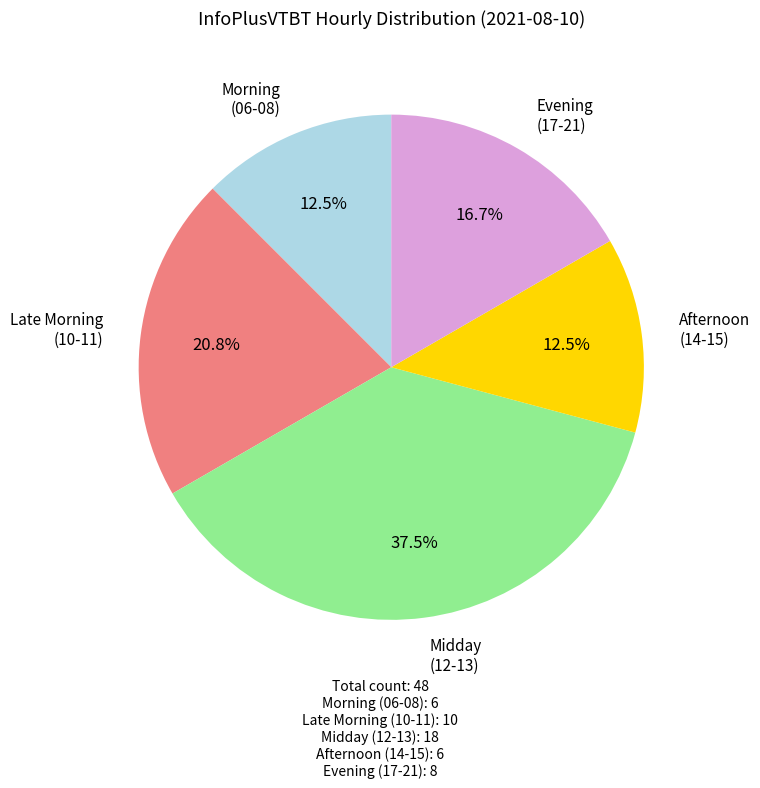

Does any single category account for the majority?

No